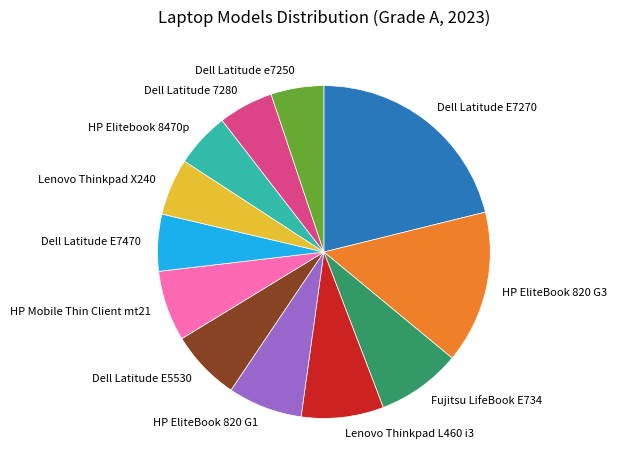

The Fujitsu LifeBook E734 slice represents 21% of the pie. True or false?

False